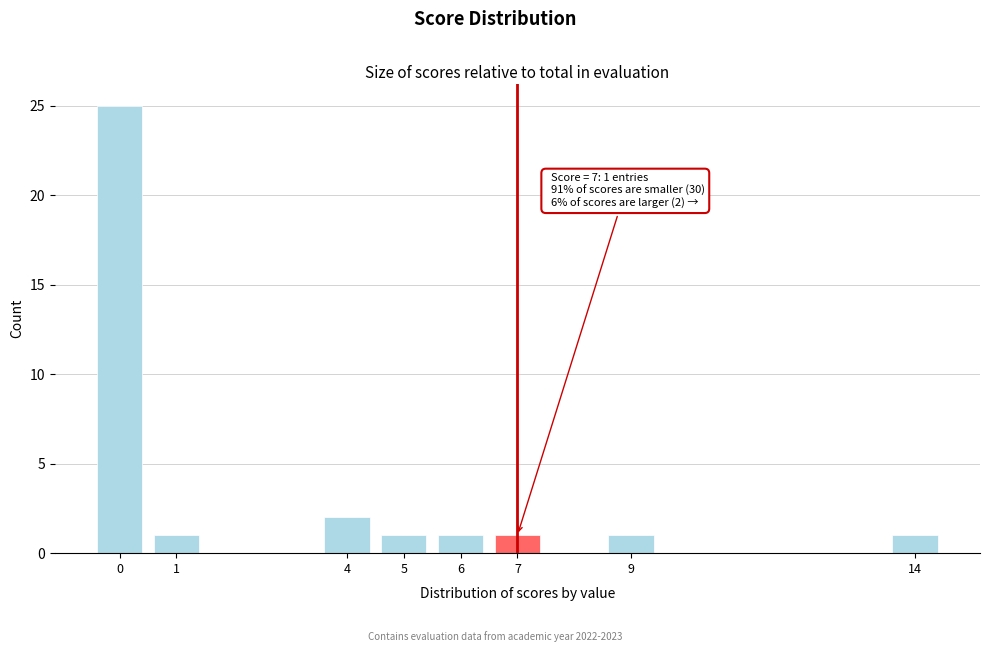

Reading left to right, list all the values displayed in this chart.

0=25	1=1	4=2	5=1	6=1	7=1	9=1	14=1